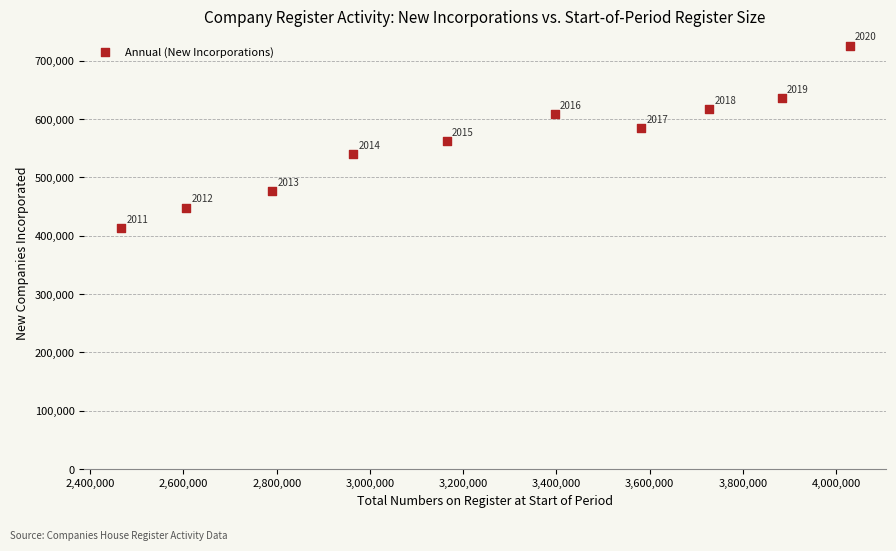

What Y value in the scatter plot is closest to 569374?

562343